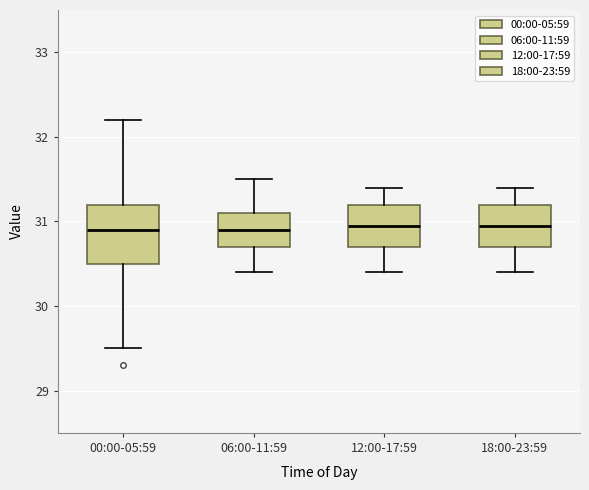

Where does the median line of the box for 12:00-17:59 sit on the y-axis? The values are not printed on the chart, so give them approximately, as read against the axis.

31.0